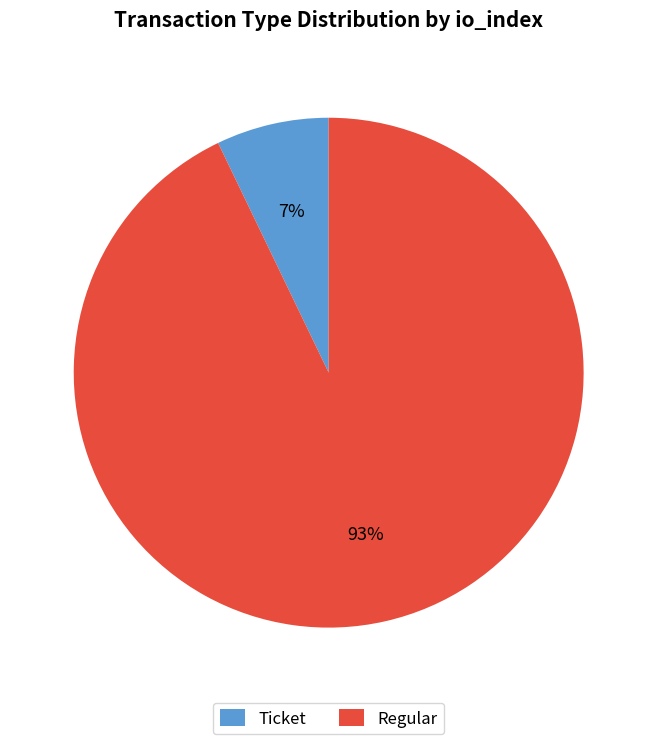

Is there any slice that represents more than half of the pie?

Yes